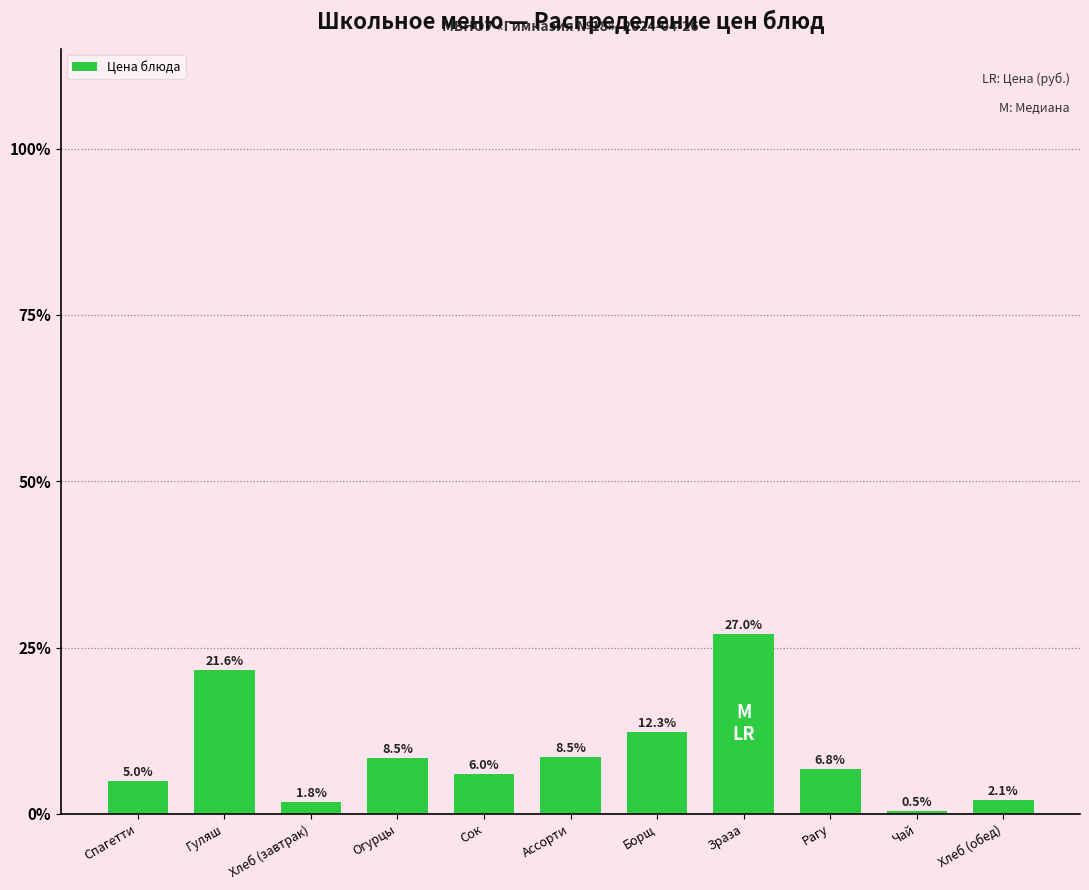

Reading left to right, what are all the values shown in this chart?

Спагетти=5.0	Гуляш=21.6	Хлеб (завтрак)=1.8	Огурцы=8.5	Сок=6.0	Ассорти=8.5	Борщ=12.3	Зраза=27.0	Рагу=6.8	Чай=0.5	Хлеб (обед)=2.1